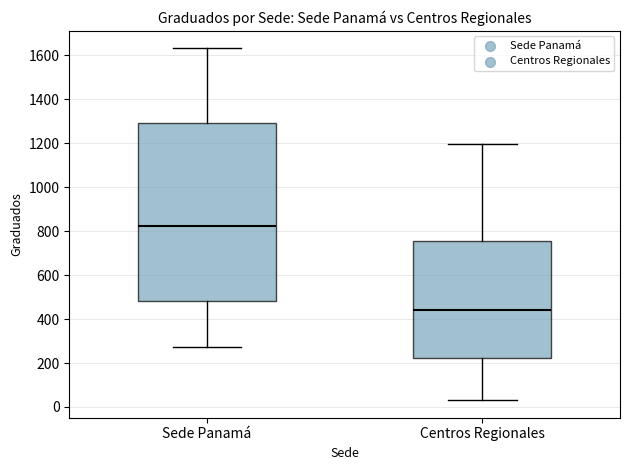

Comparing the boxes themselves (not the whiskers), which one is the tallest?

Sede Panamá